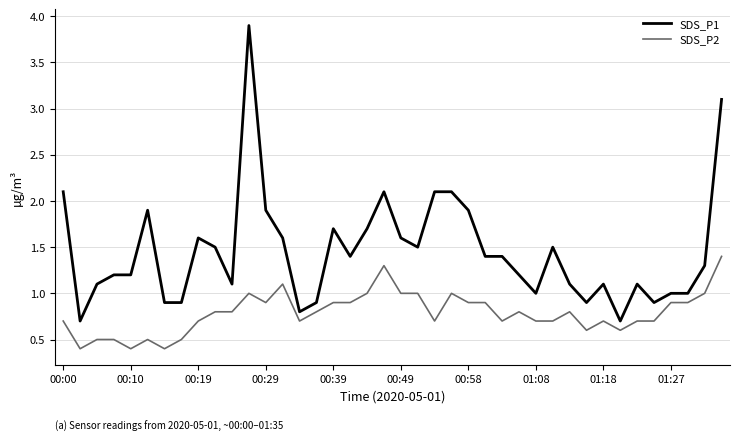

Which series has the largest total across all categories?

SDS_P1